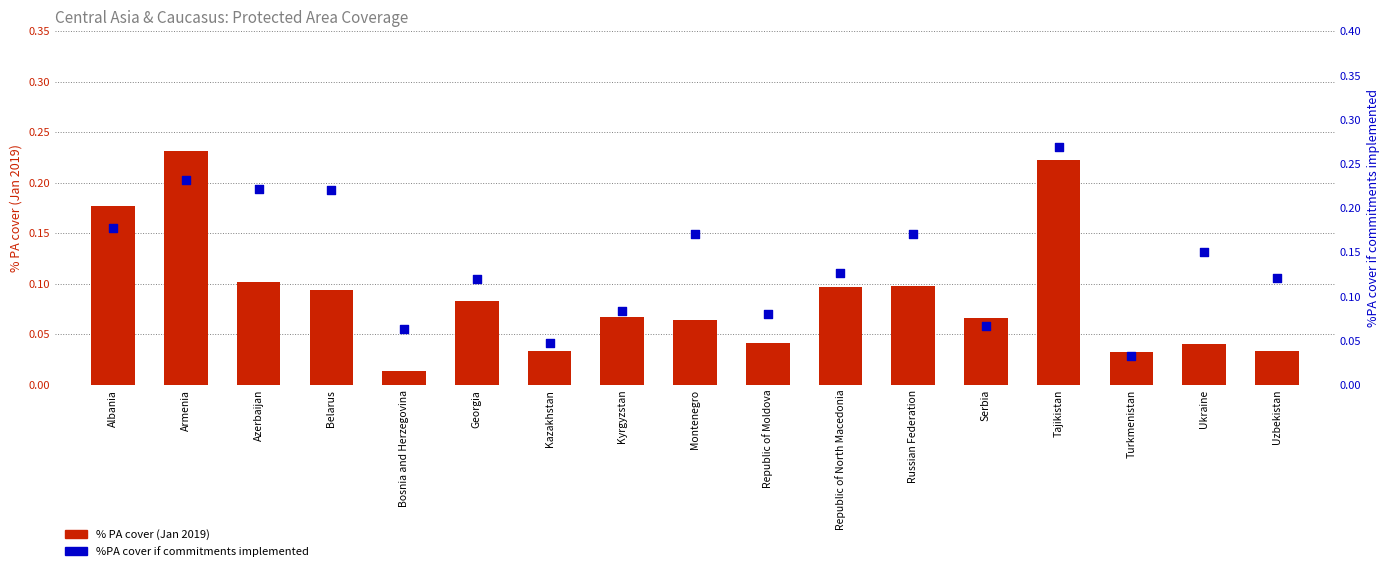

What are all the series names shown in the legend?

% PA cover (Jan 2019), %PA cover if commitments implemented